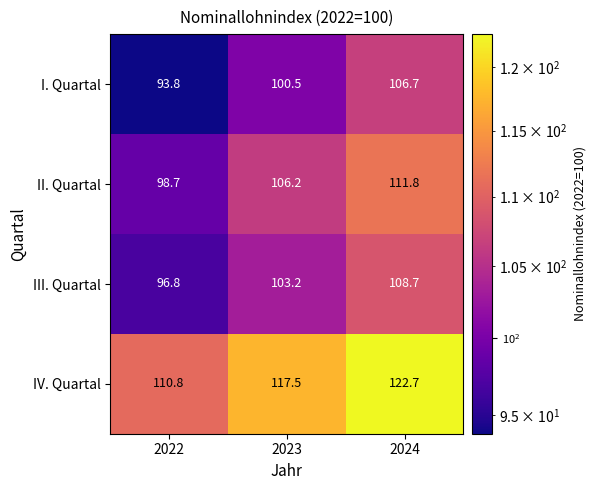

True or false: I. Quartal has a value of 100.5 at 2023.

True